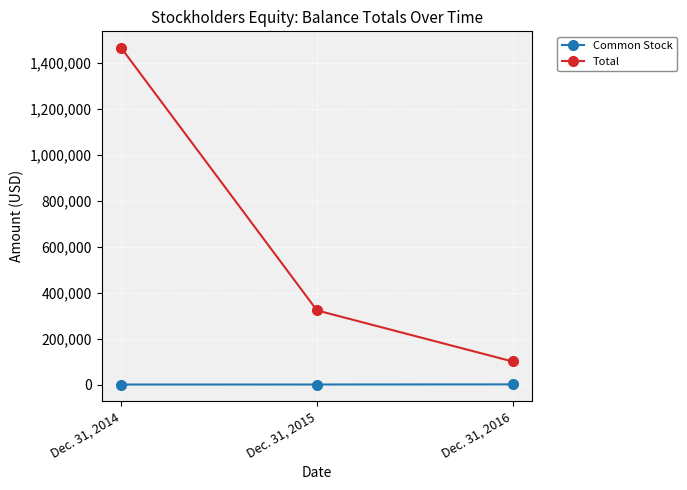

Is the value of Common Stock at Dec. 31, 2014 greater than the value of Total at Dec. 31, 2015?

No